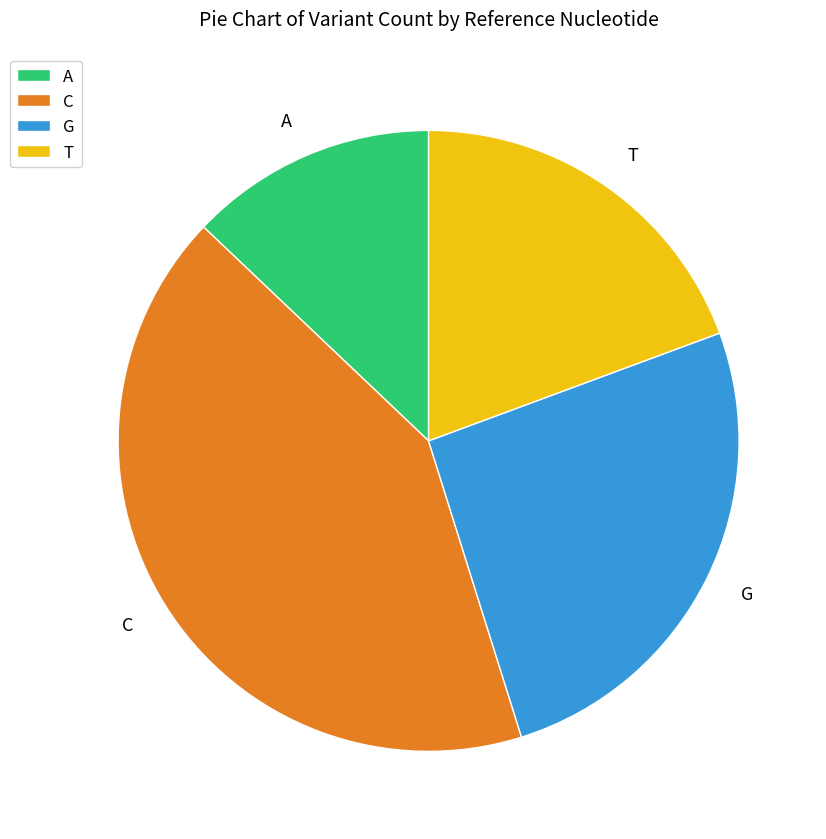

Do C and A together represent more than half of the pie?

Yes